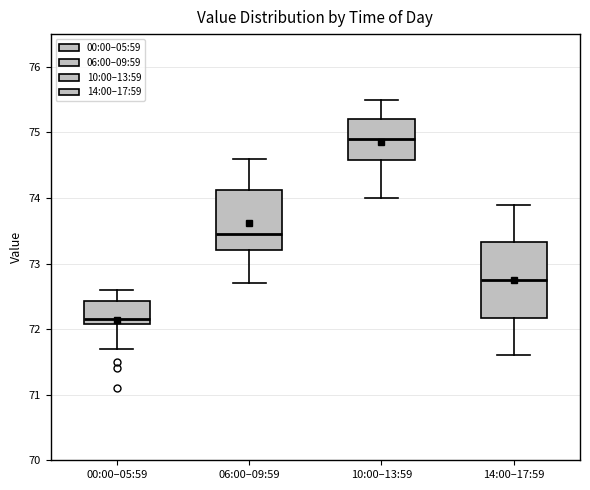

Which box's median line is the highest?

10:00–13:59